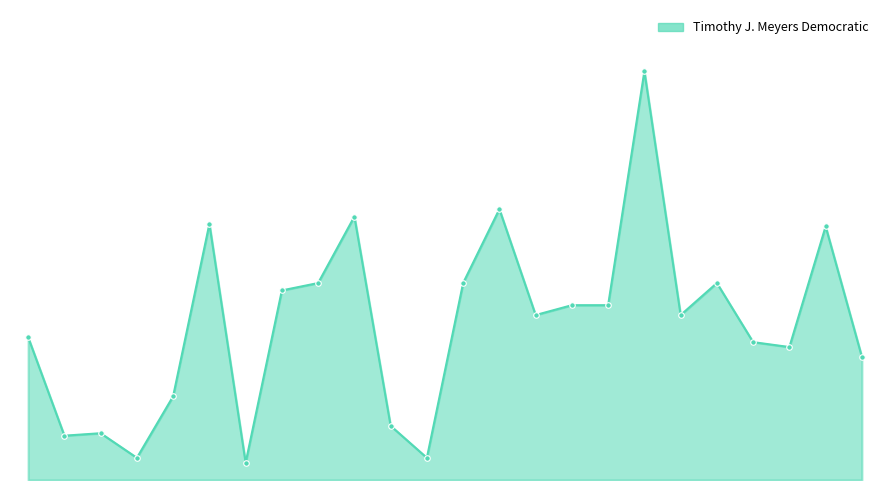

Does the chart have visible grid lines?

No